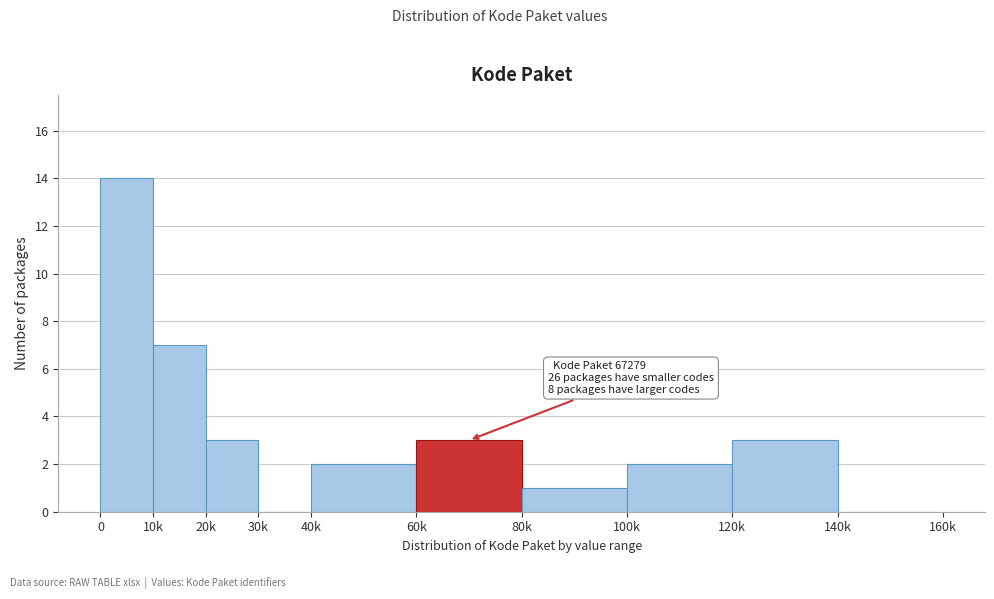

Reading left to right, what are all the values shown in this chart?

0=14	10k=7	20k=3	30k=0	40k=2	60k=3	80k=1	100k=2	120k=3	140k=0